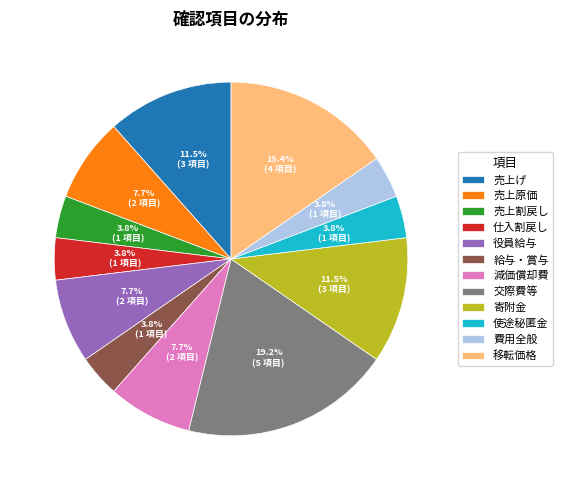

Between 寄附金 and 仕入割戻し, which is larger?

寄附金